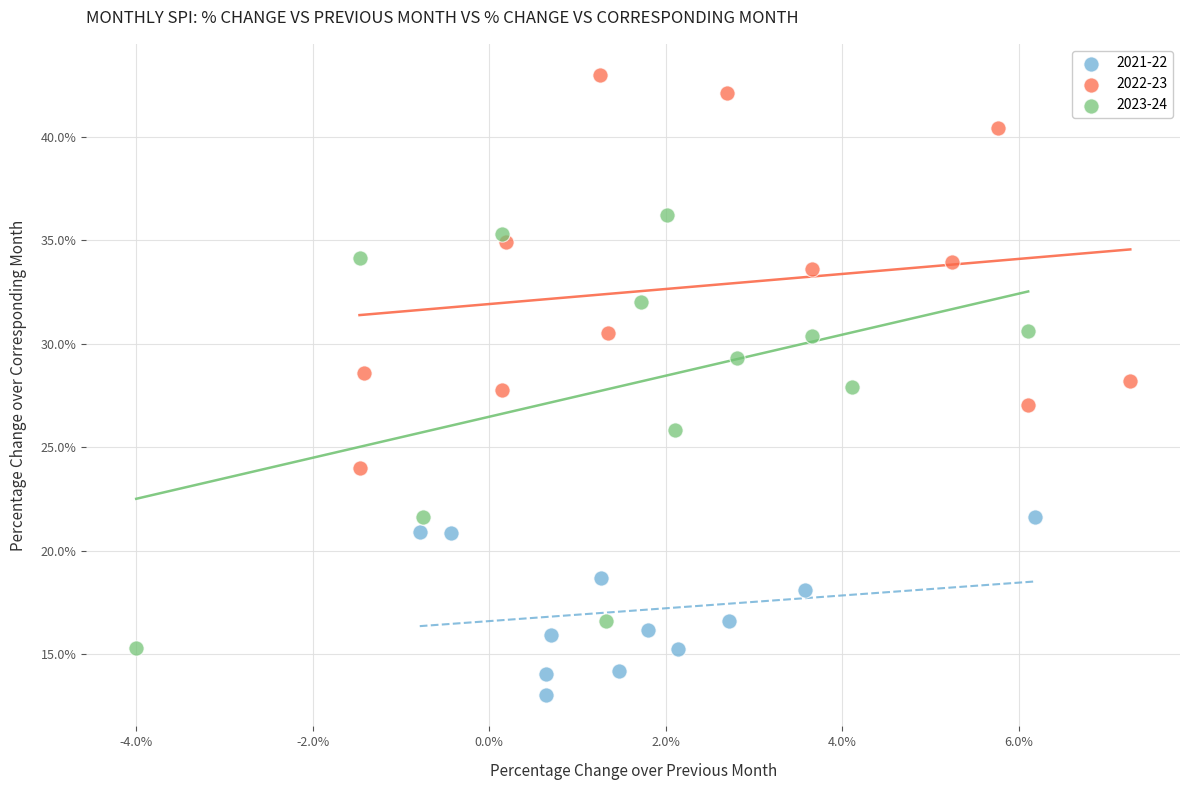

What are all the series names shown in the legend?

2021-22, 2022-23, 2023-24